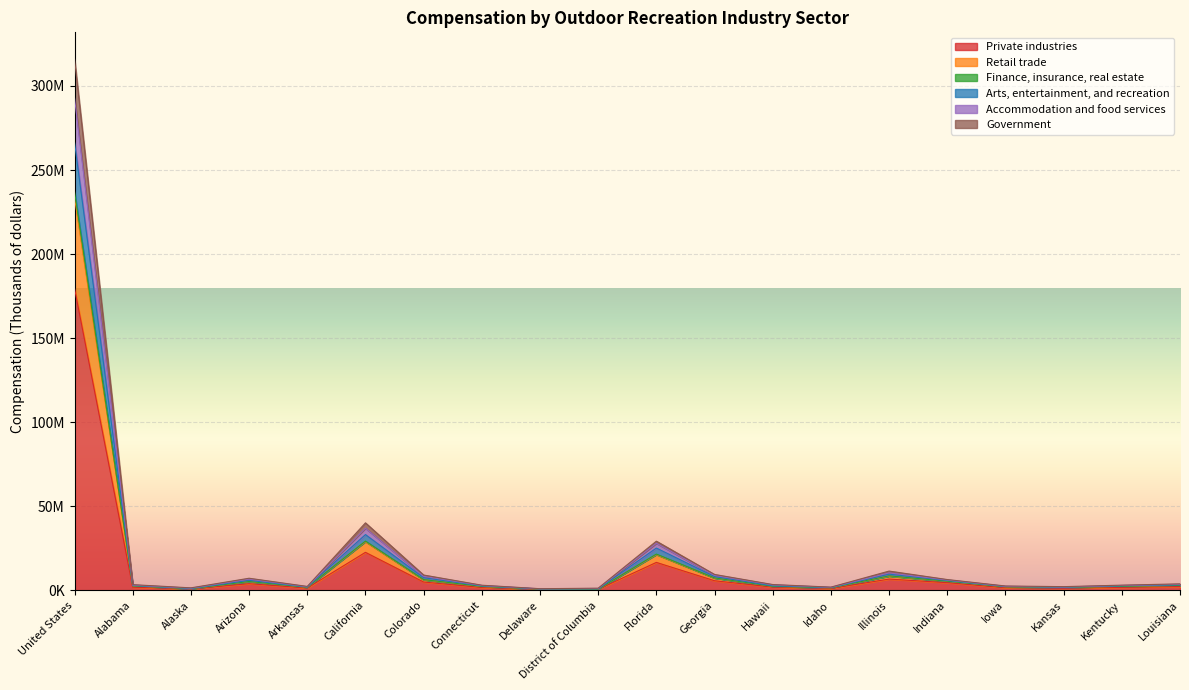

Rank the series at Kentucky from lowest to highest value.

Private industries, Finance, insurance, real estate, Retail trade, Government, Arts, entertainment, and recreation, Accommodation and food services